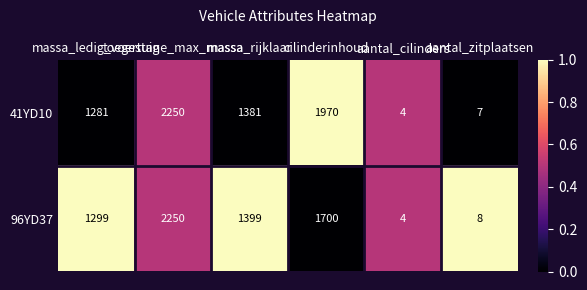

List the series in order of their overall mean, highest first.

41YD10, 96YD37